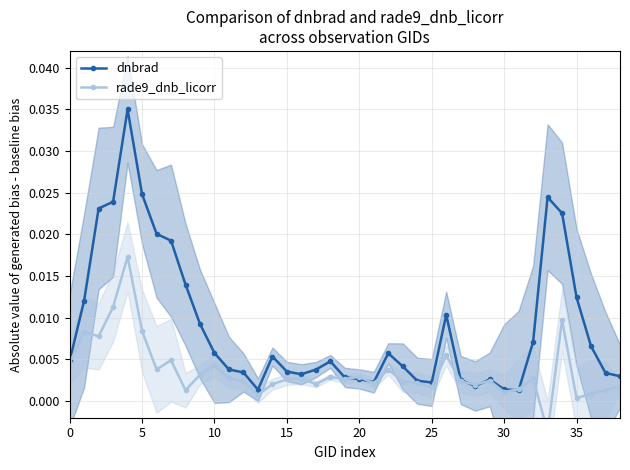

True or false: rade9_dnb_licorr has a value of 0.0 at 20.

False